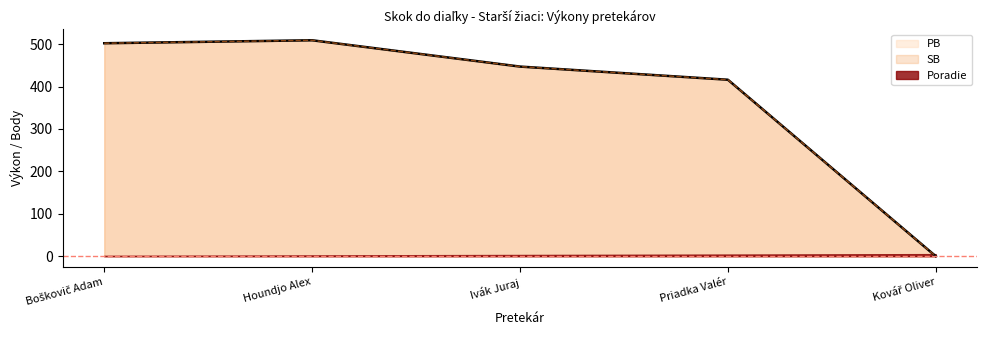

What position from the right is Kovář Oliver?

1